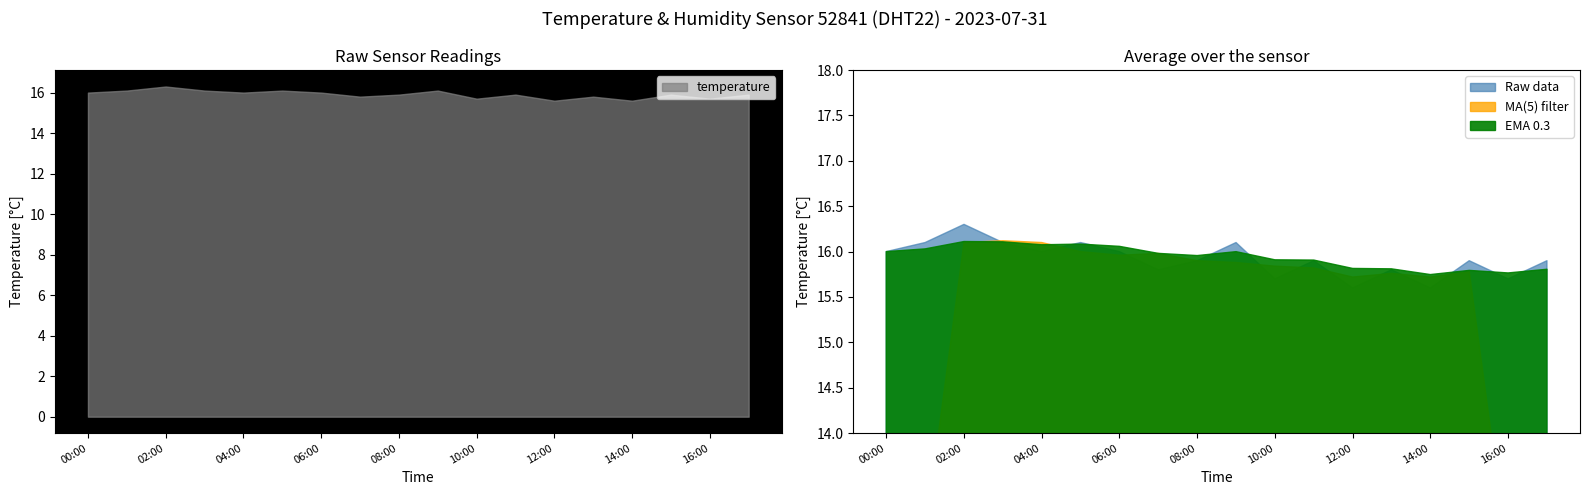

What is the difference between the second highest and second lowest values in the temperature series?

0.5